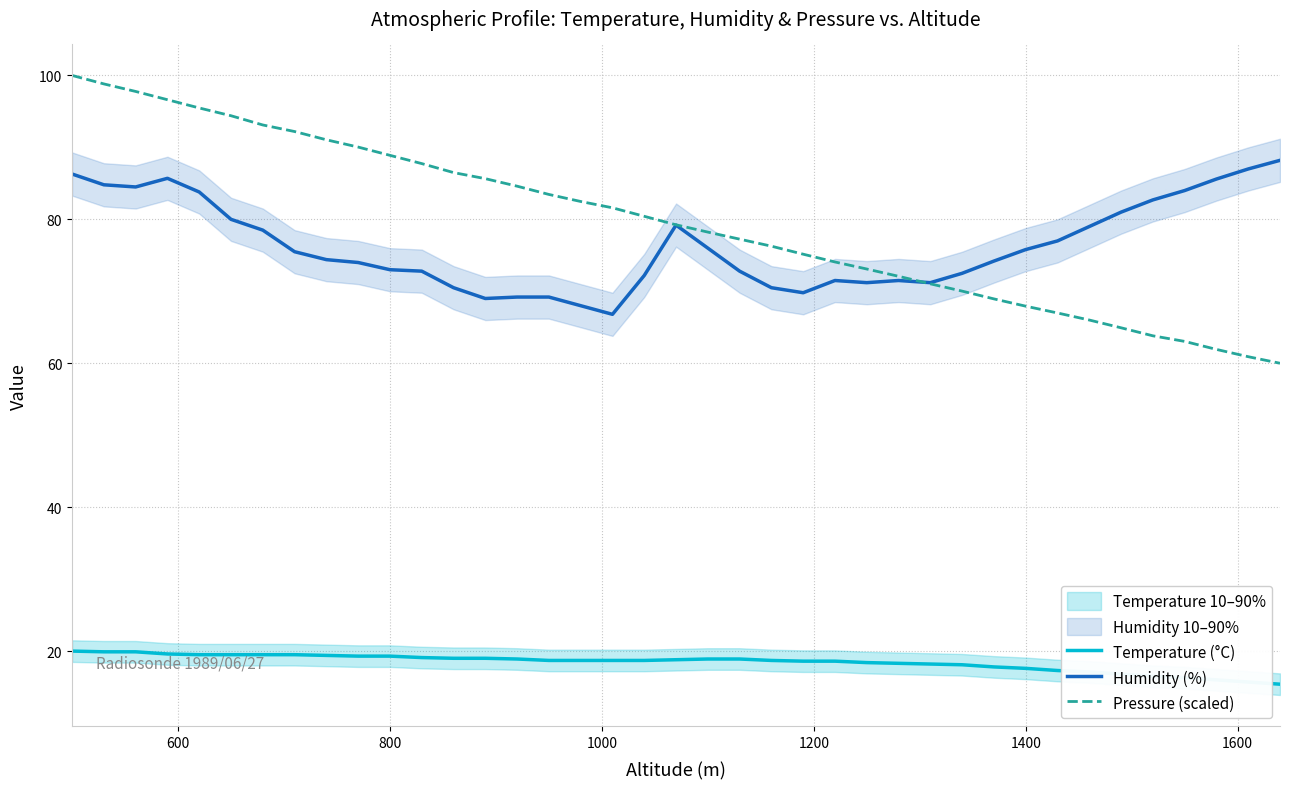

What is the highest value of the Humidity (%) series?

88.2